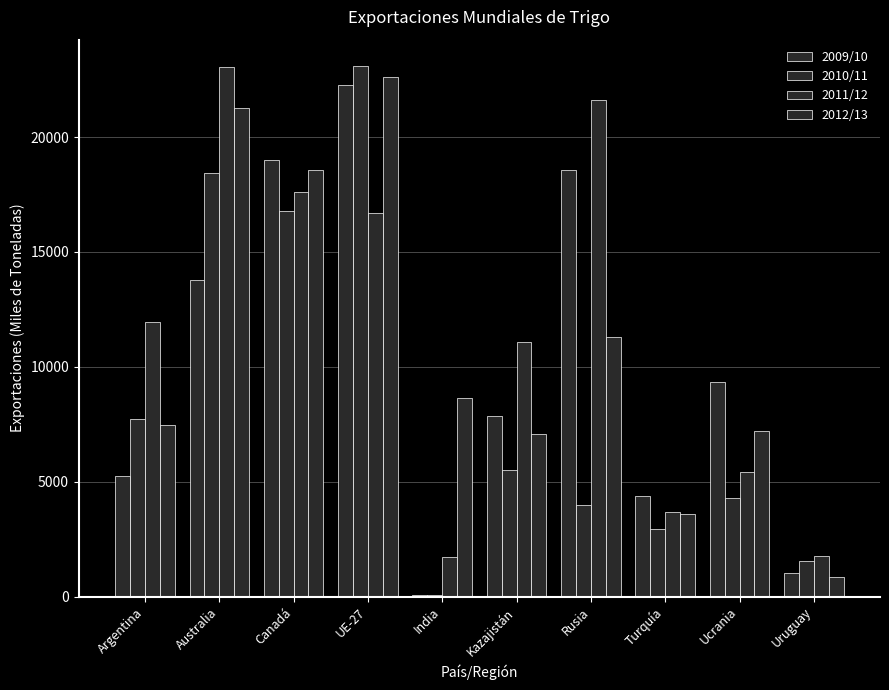

What is the difference between the highest and lowest values at Argentina?

6696